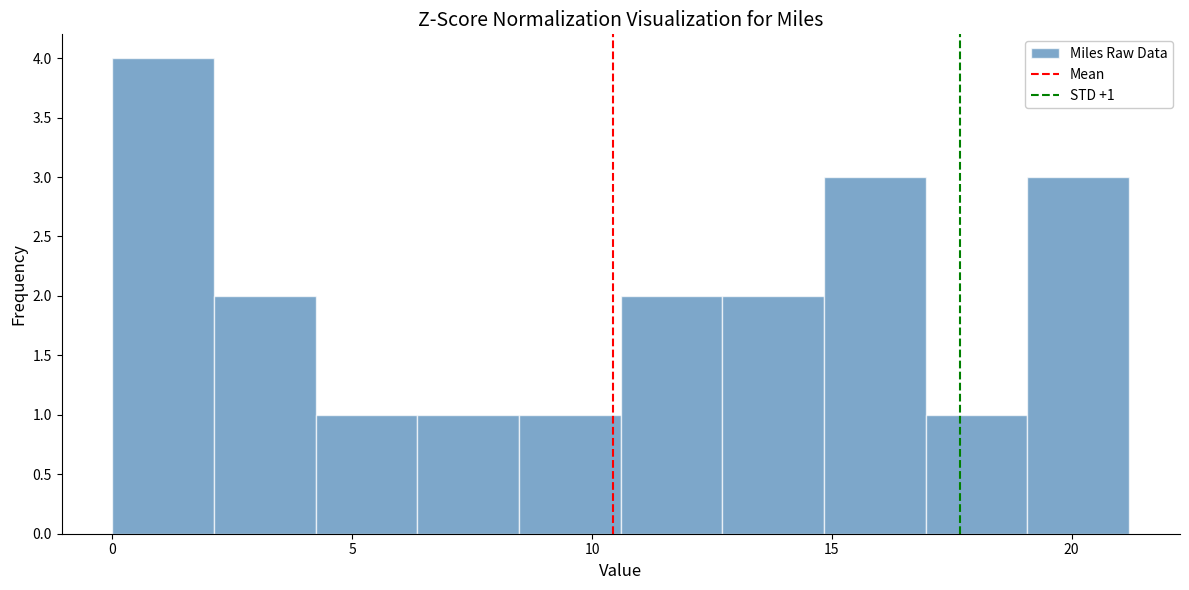

Which range on the x-axis has the tallest bar?

0.0 to 2.0